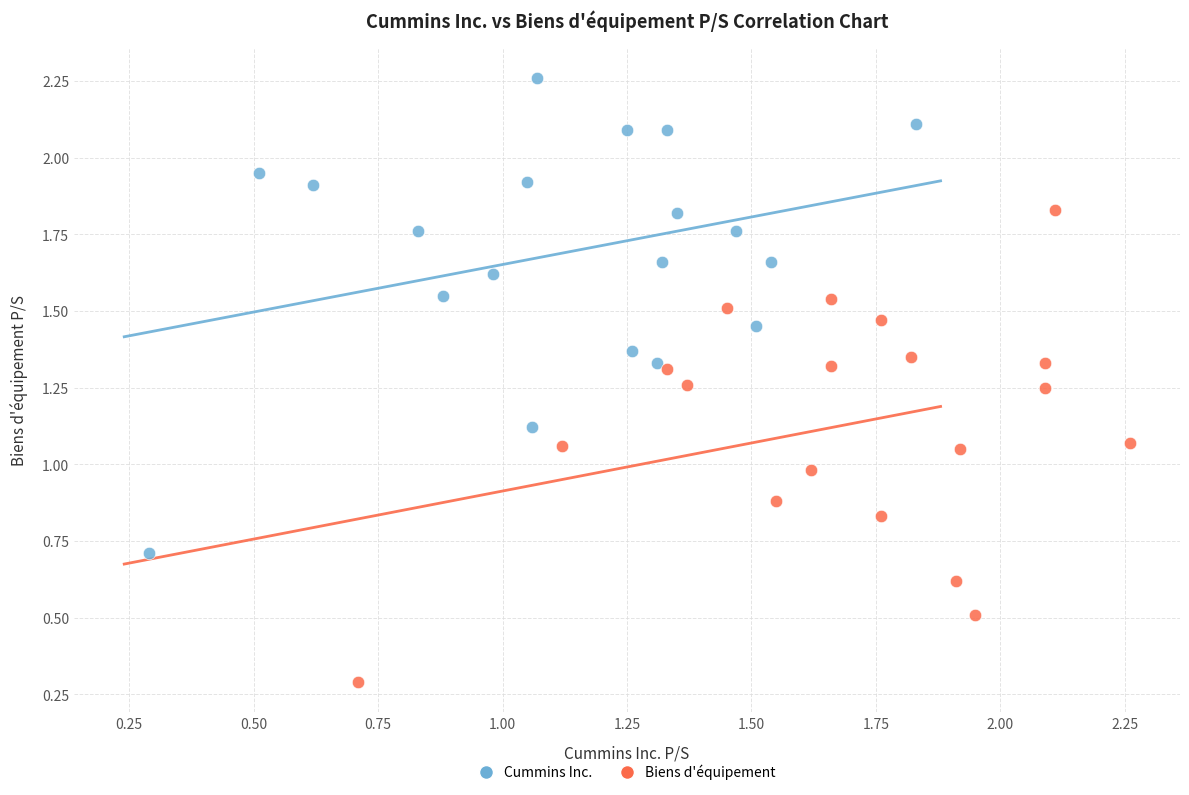

What are all the series names shown in the legend?

Cummins Inc., Biens d'équipement